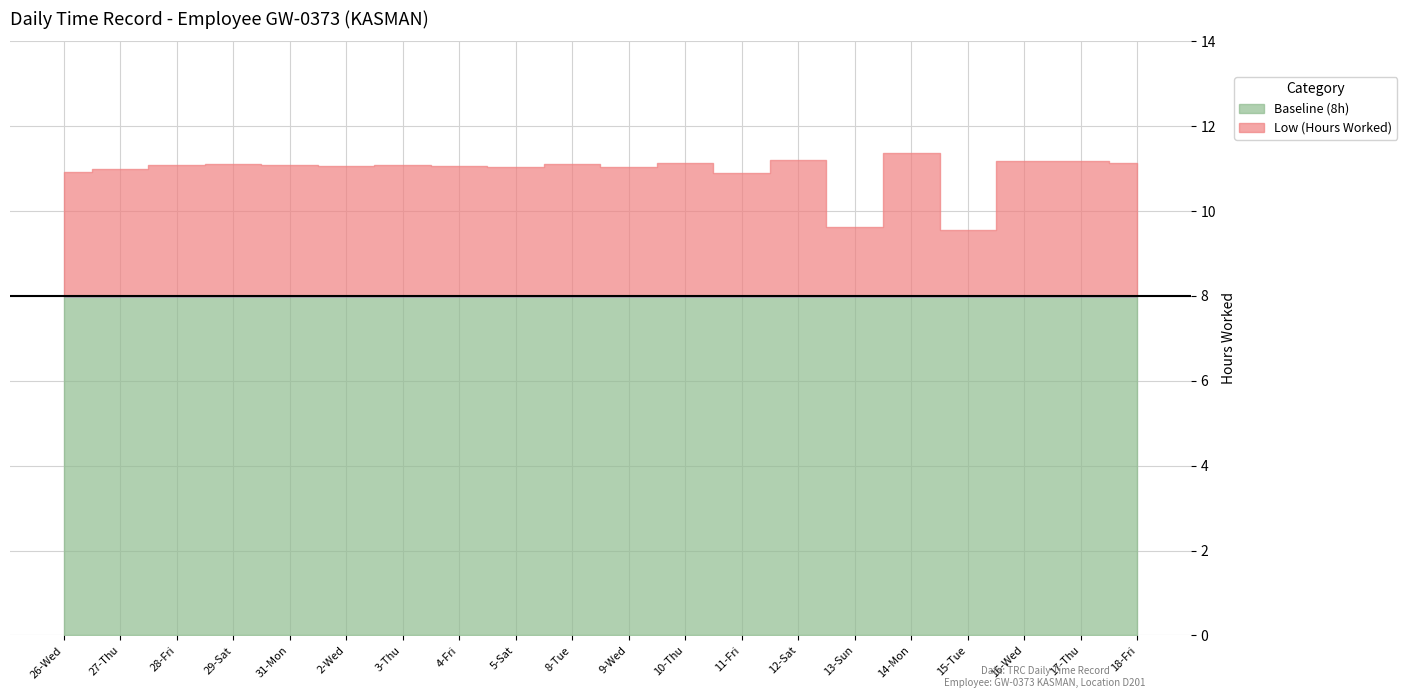

Between 12-Sat and 13-Sun, which series saw the biggest shift?

Low (Hours Worked)